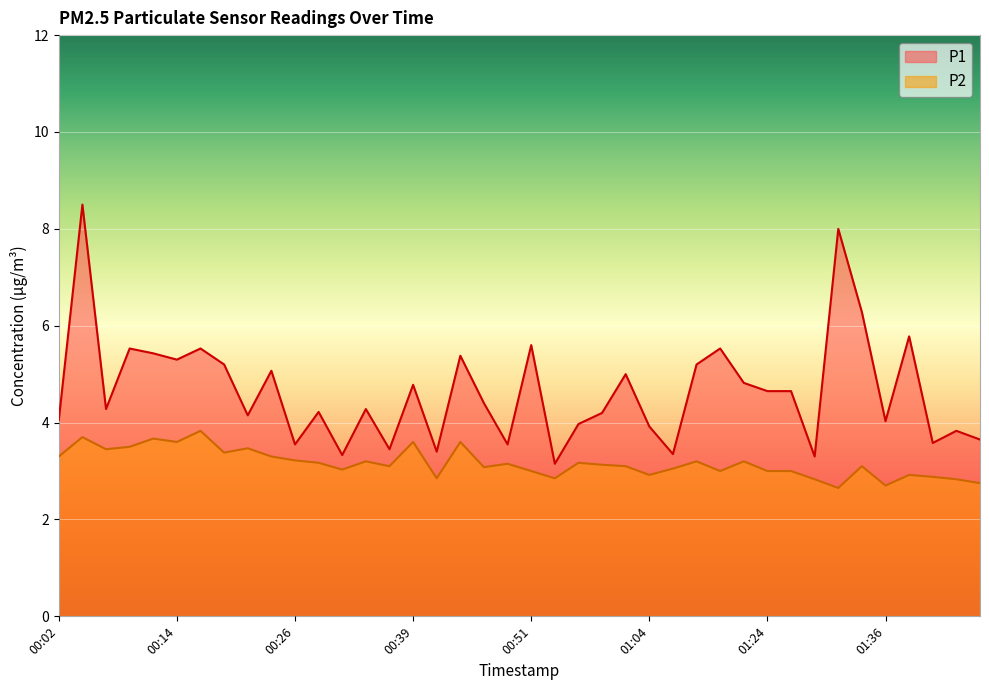

What is the highest value of the P1 series?

8.5